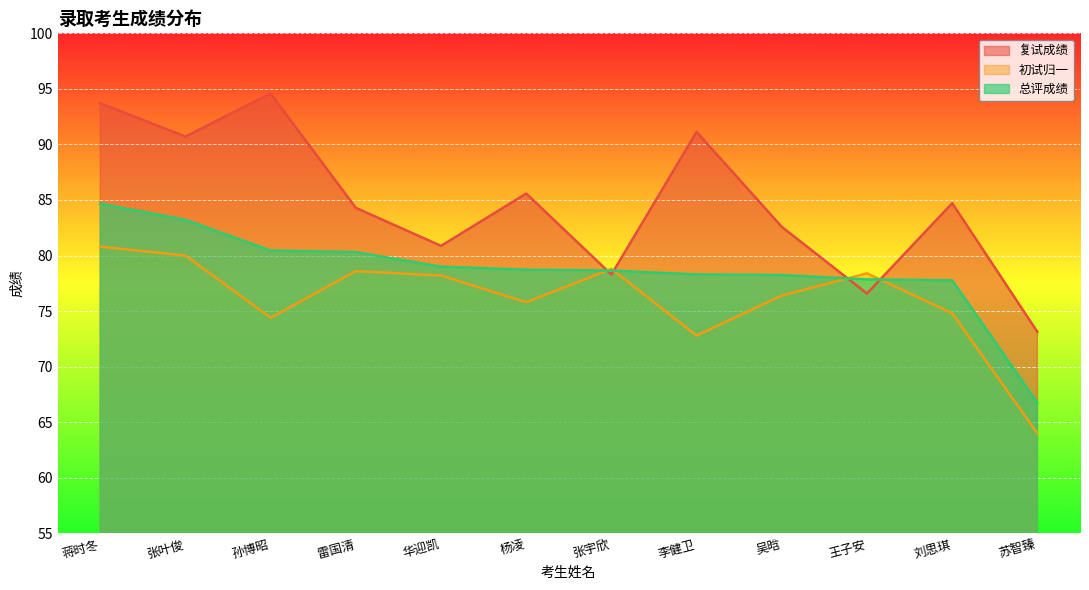

True or false: 总评成绩 has more than 0 interior local peaks.

False